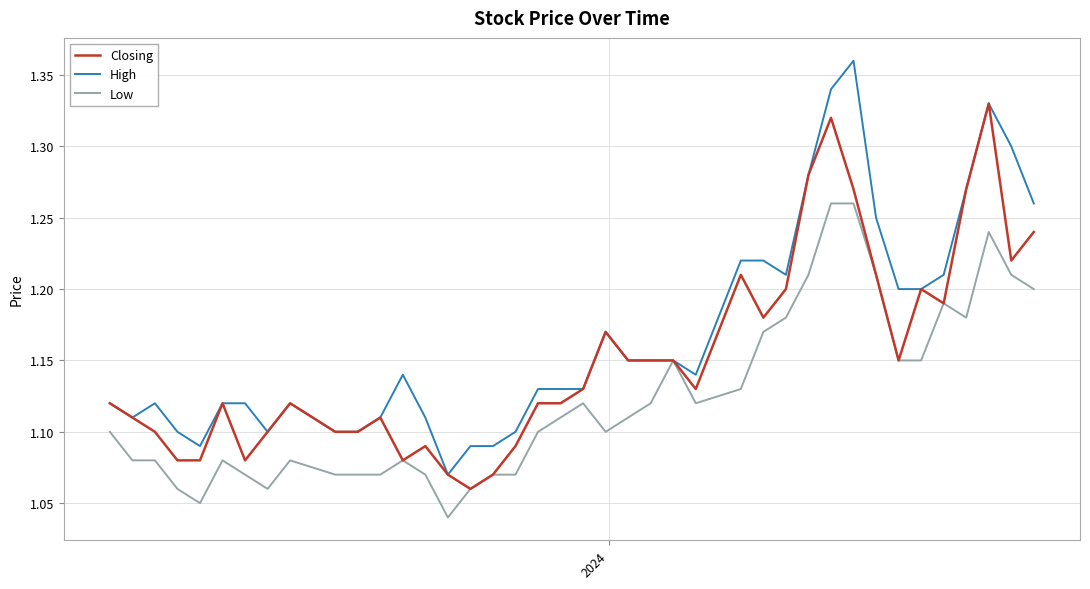

Which series has the widest spread of values?

High